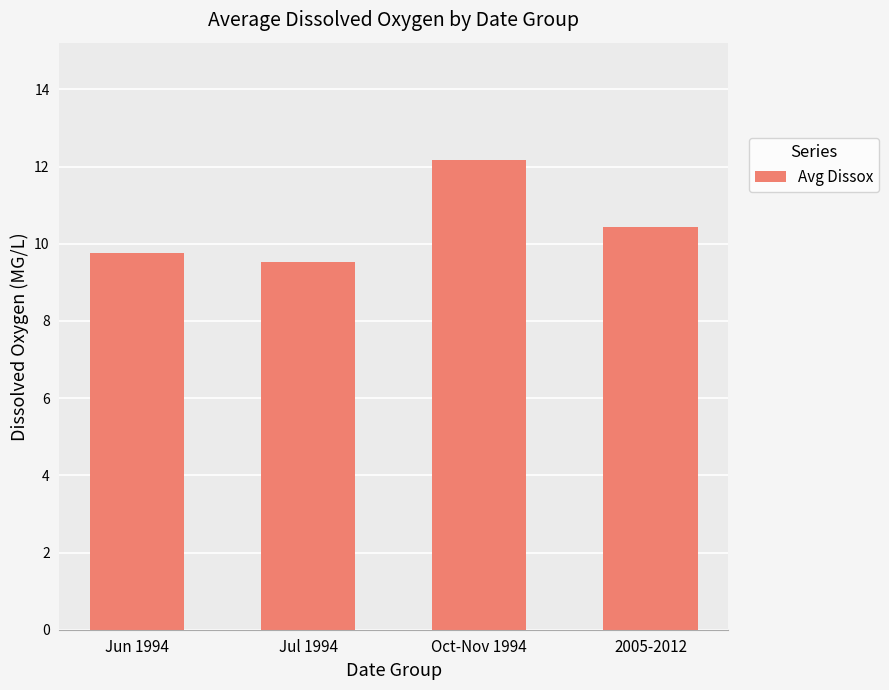

Reading left to right, what are all the values shown in this chart?

Jun 1994=9.8	Jul 1994=9.5	Oct-Nov 1994=12.2	2005-2012=10.4